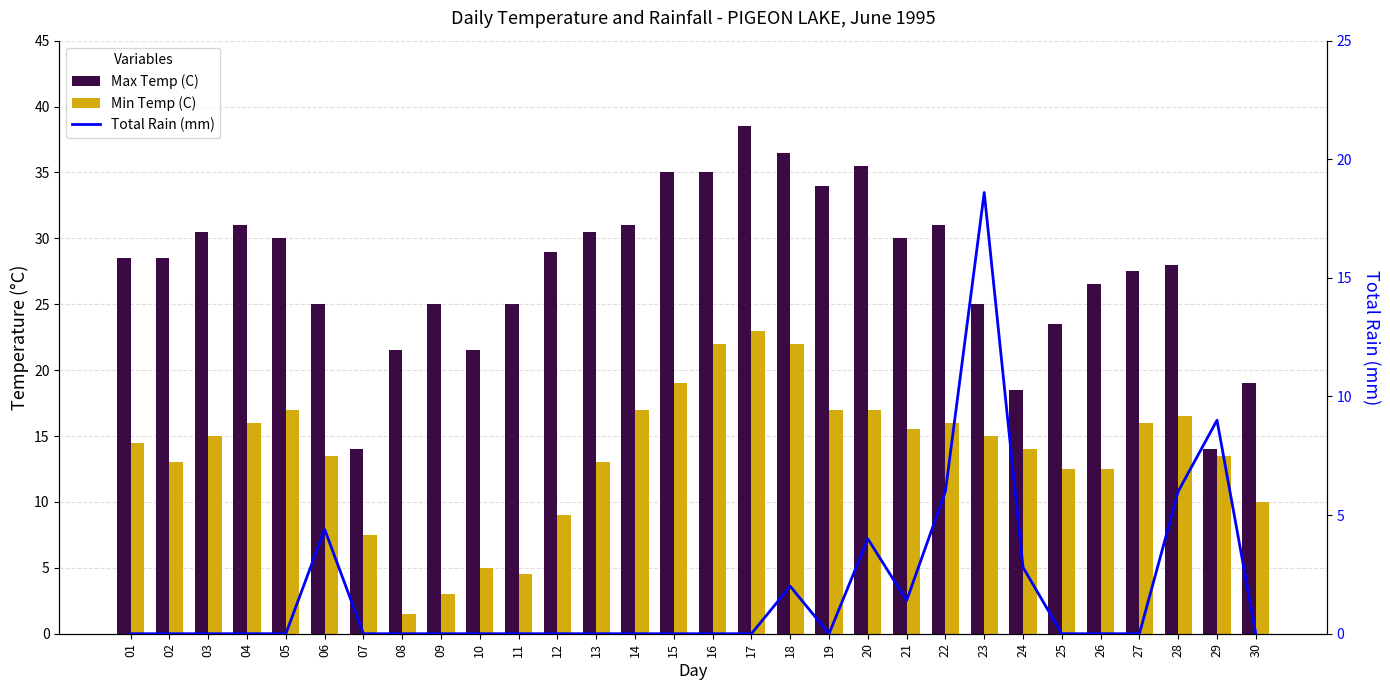

At how many categories does at least one series exceed 7?

30